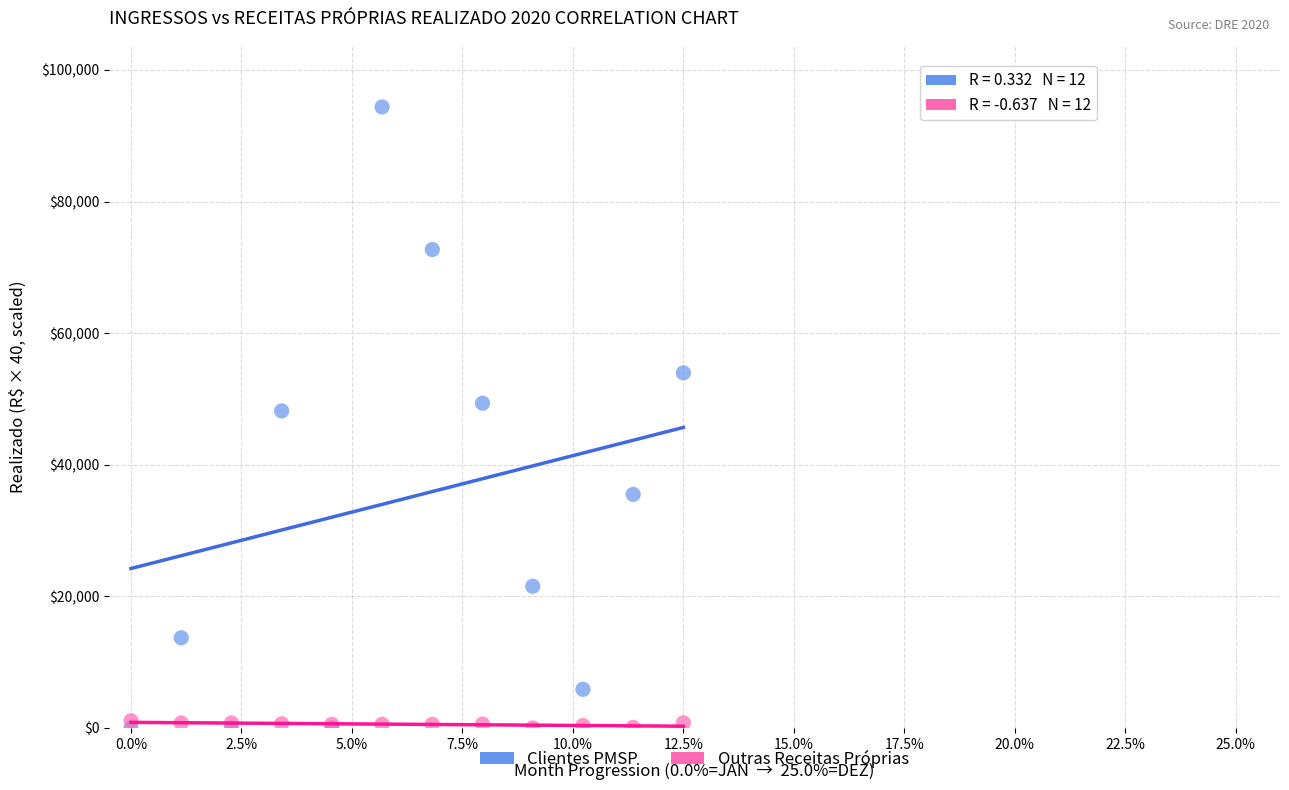

What is the X range (max minus min) for the scatter plot?

12.5